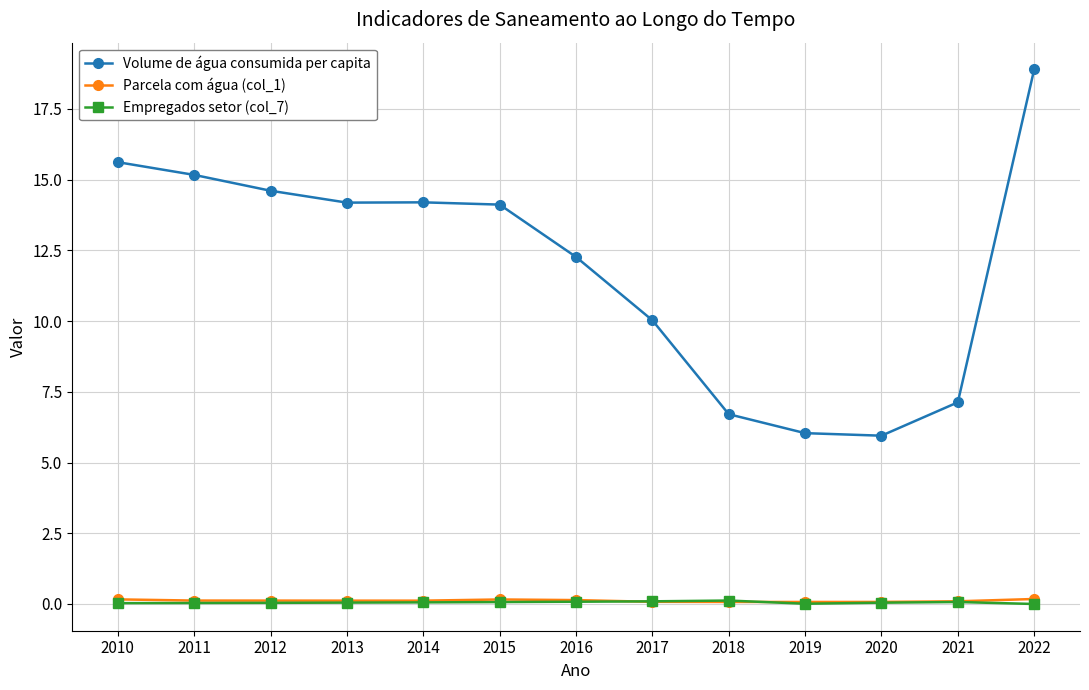

How many data points in Volume de água consumida per capita are less than 14?

6